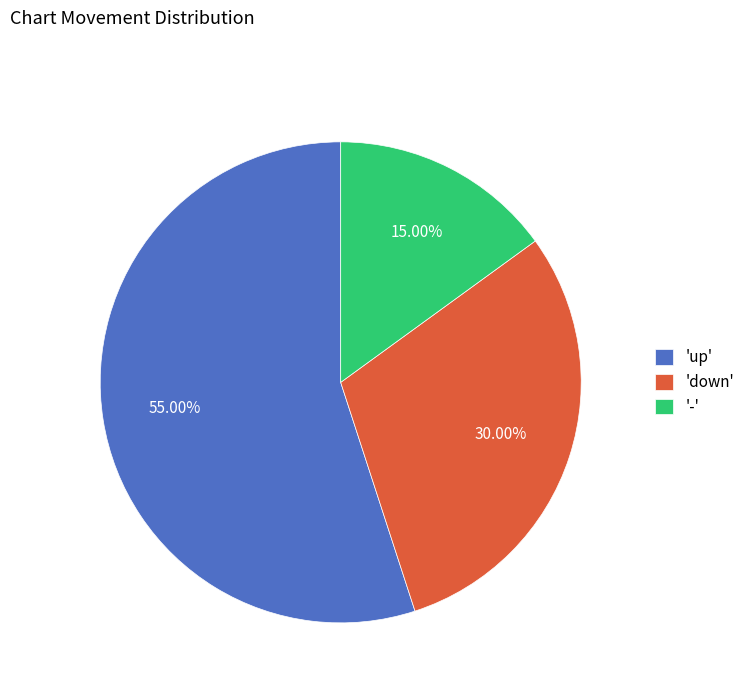

Count the number of slices in the pie.

3